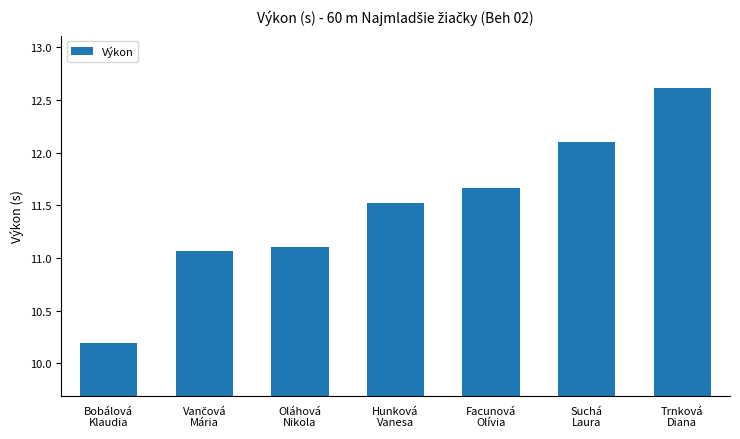

What is the greatest value displayed?

12.6